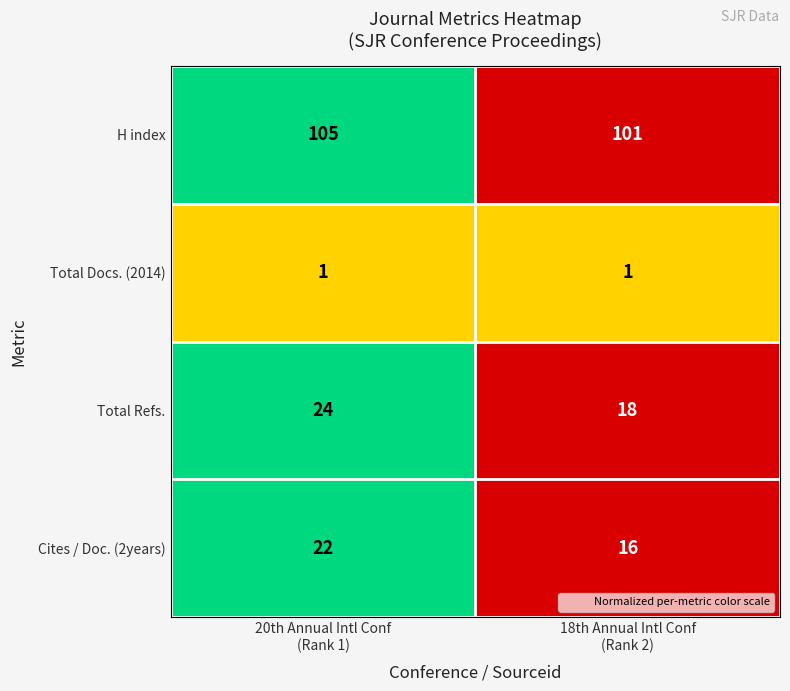

What is the highest value of the H index series?

105